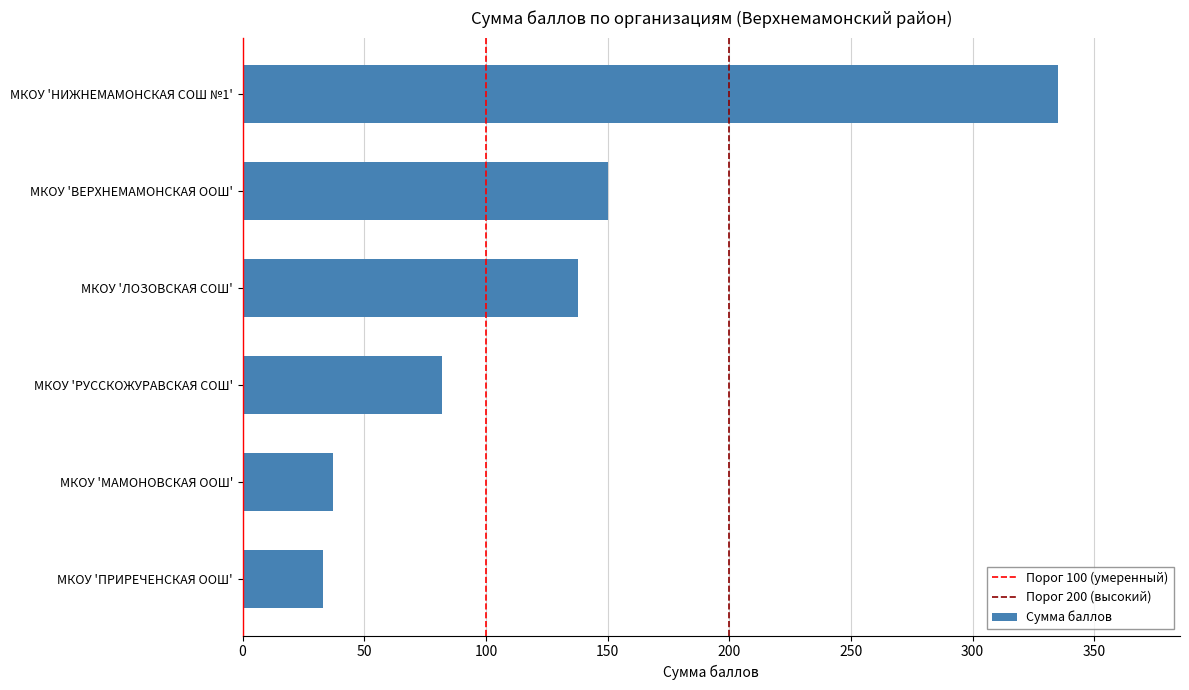

What is the greatest value displayed?

335